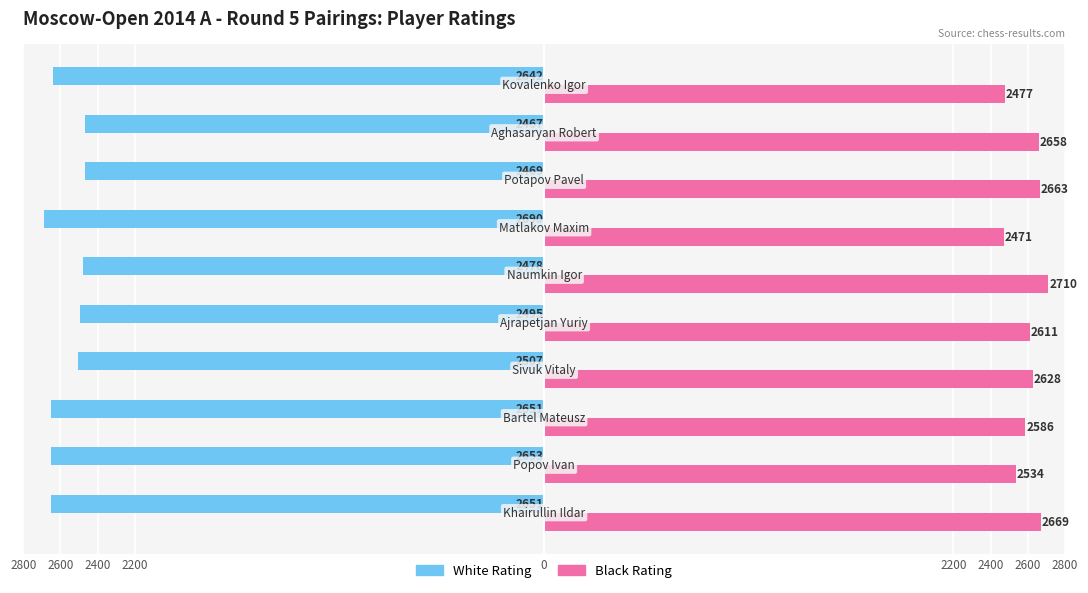

What are all the series names shown in the legend?

White Rating, Black Rating